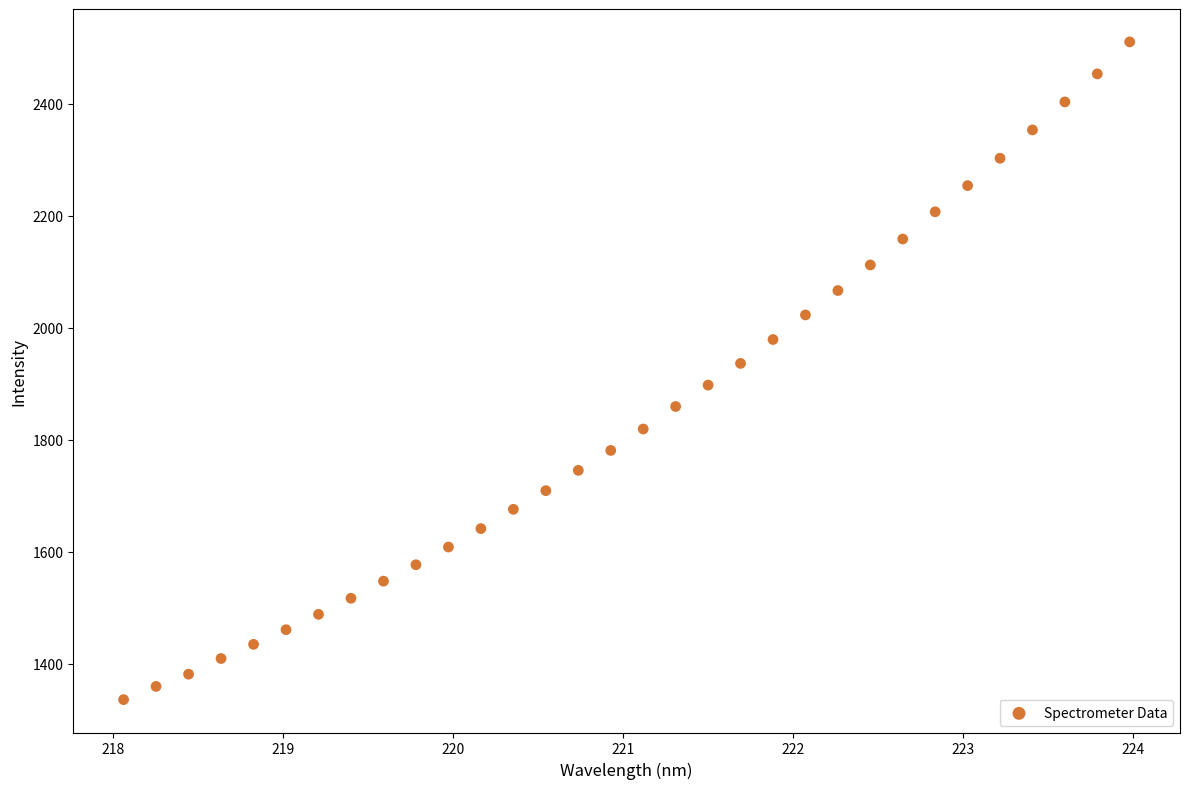

What is the range of X values (max minus min)?

5.9